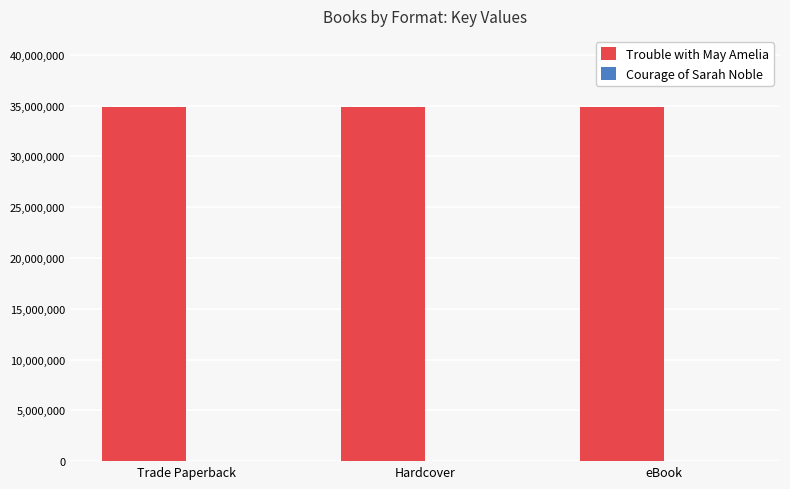

Is it true that Trouble with May Amelia equals 17119821 at Trade Paperback?

False